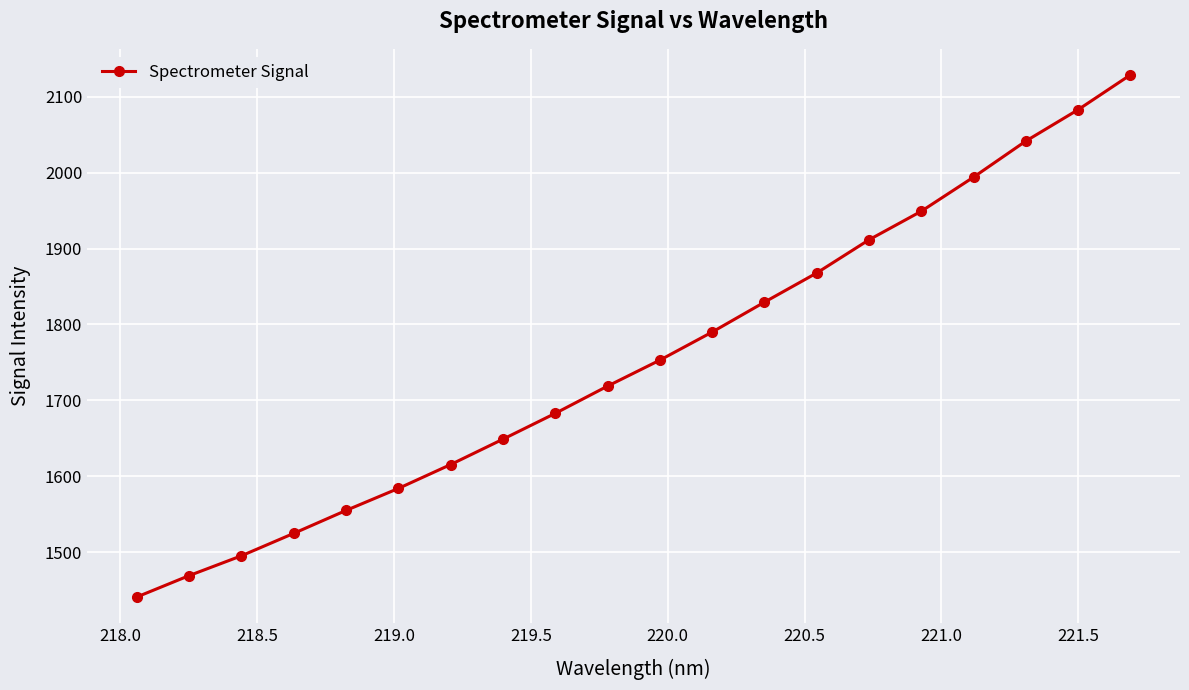

True or false: the data has more than 0 interior local peaks.

False